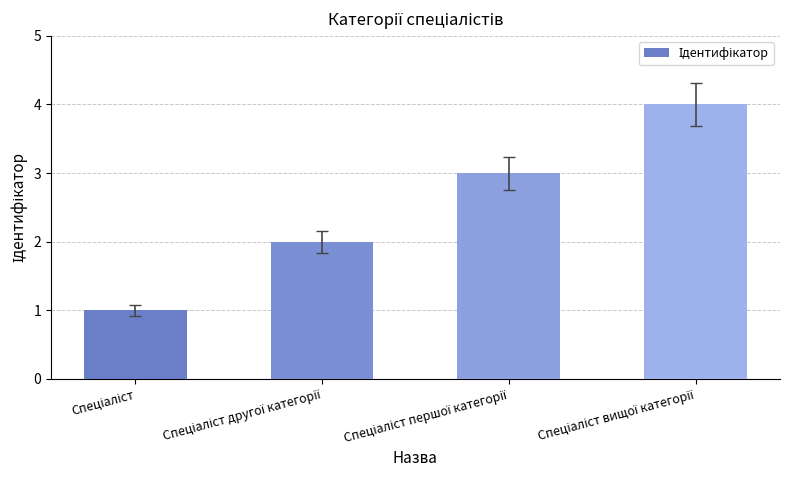

What is the sum of all values?

10